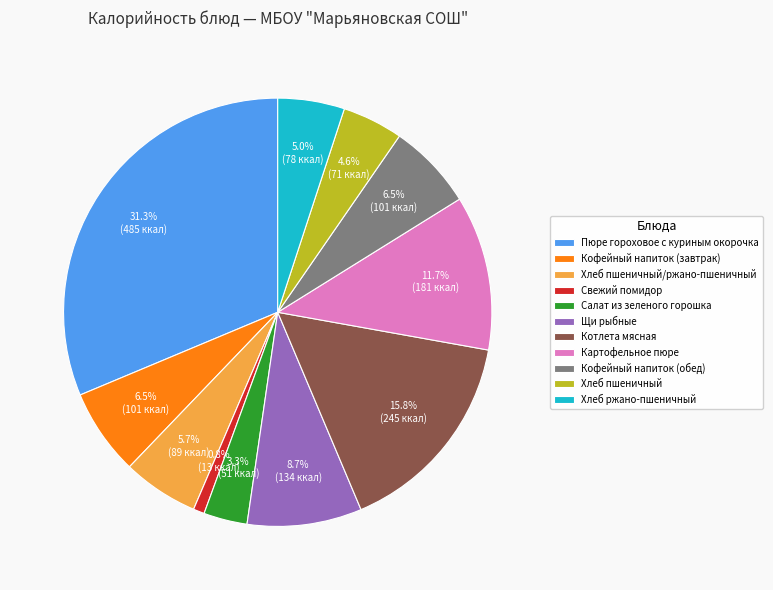

Is there any slice that represents more than half of the pie?

No